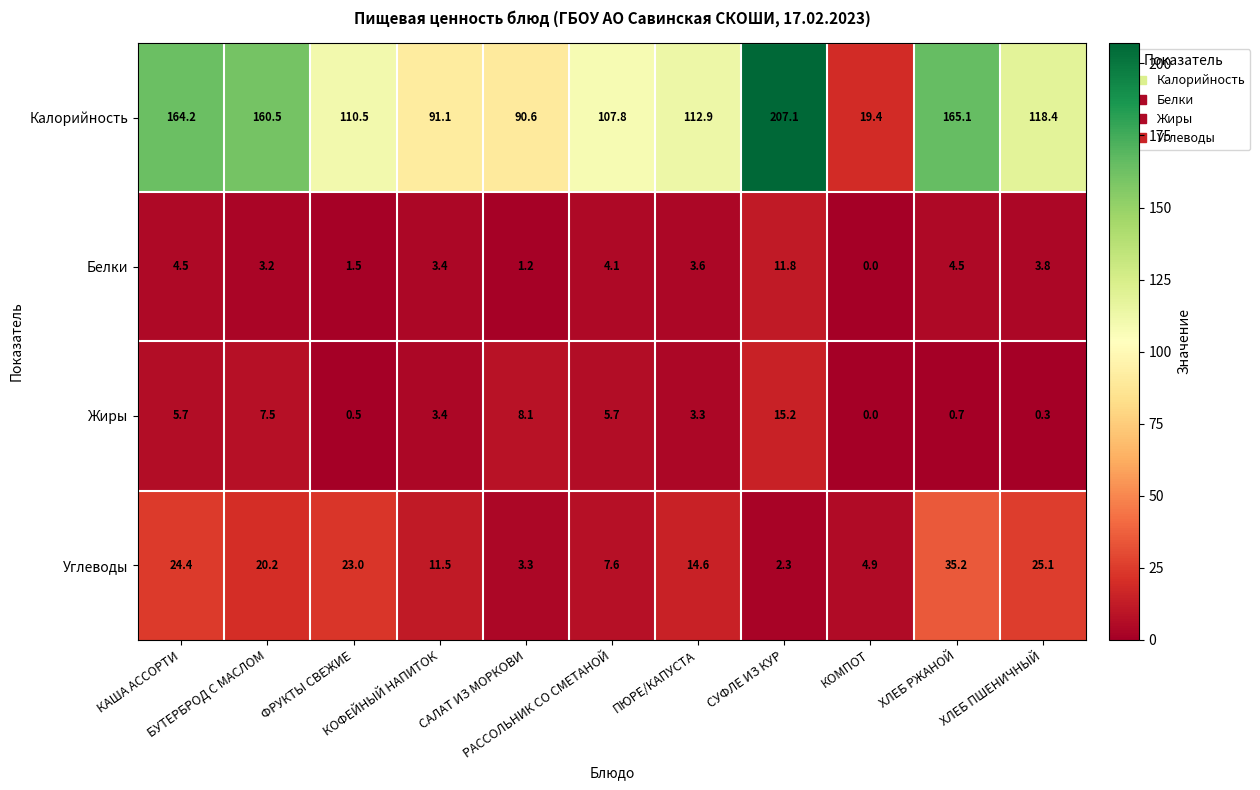

What is the average value of the Жиры series?

4.6